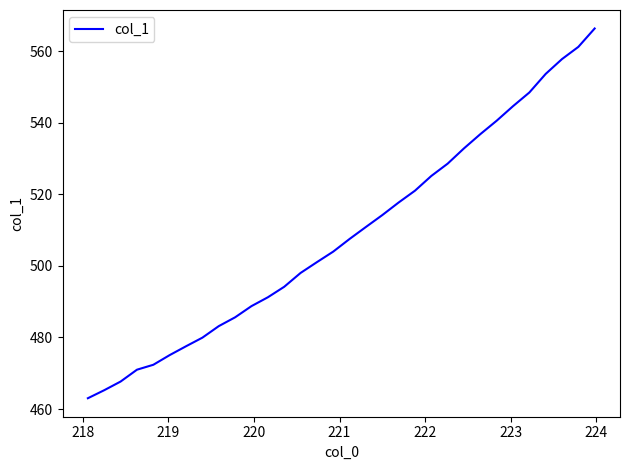

What is the difference between the maximum and minimum values?

103.3